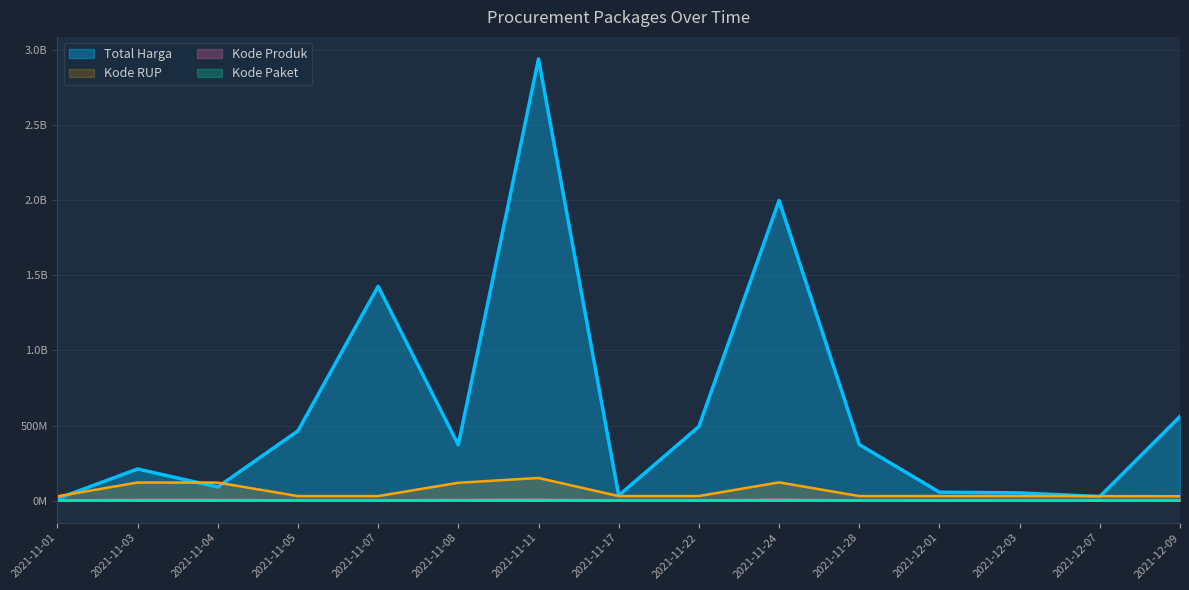

Reading left to right, list all the values displayed in this chart.

Total Harga: 2021-11-01=12787500	2021-11-03=210663270	2021-11-04=90672075	2021-11-05=464002100	2021-11-07=1425867900	2021-11-08=370566800	2021-11-11=2938963240	2021-11-17=34292000	2021-11-22=493000000	2021-11-24=1997326200	2021-11-28=373404000	2021-12-01=56152800	2021-12-03=51601000	2021-12-07=27412000	2021-12-09=559971000
Kode Paket: 2021-11-01=1139	2021-11-03=49056	2021-11-04=25445	2021-11-05=13652	2021-11-07=16823	2021-11-08=63594	2021-11-11=84587	2021-11-17=40112	2021-11-22=55826	2021-11-24=141626	2021-11-28=91101	2021-12-01=103541	2021-12-03=117783	2021-12-07=128516	2021-12-09=277693
Kode Produk: 2021-11-01=1479512	2021-11-03=4503251	2021-11-04=4406553	2021-11-05=1519264	2021-11-07=1481562	2021-11-08=4308407	2021-11-11=5057109	2021-11-17=1305852	2021-11-22=1519260	2021-11-24=5494789	2021-11-28=1318333	2021-12-01=1350905	2021-12-03=1286873	2021-12-07=1297110	2021-12-09=1843500
Kode RUP: 2021-11-01=28999558	2021-11-03=120534174	2021-11-04=120267136	2021-11-05=30372232	2021-11-07=30428912	2021-11-08=118881000	2021-11-11=150815606	2021-11-17=30416731	2021-11-22=30636058	2021-11-24=121611598	2021-11-28=30363247	2021-12-01=30745112	2021-12-03=30527421	2021-12-07=30089034	2021-12-09=29174869